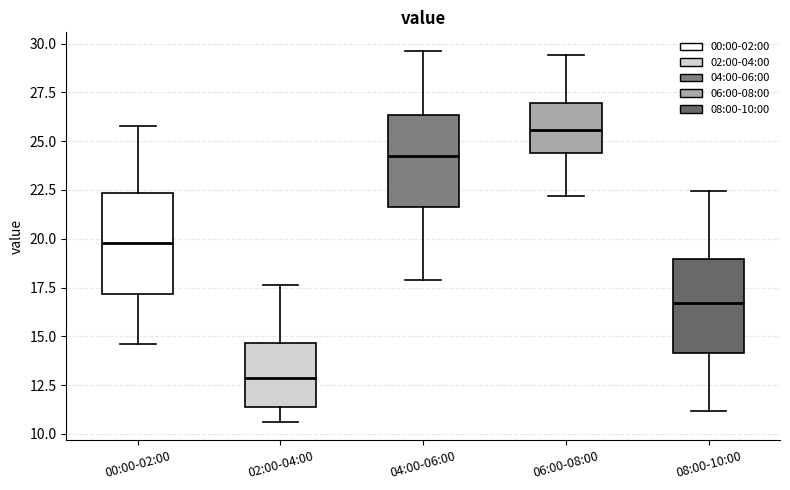

Reading left to right, read every box against the y-axis: the position of its median line, the range the box covers, and the ends of its whiskers. The values are not printed on the chart, so give them approximately, as read against the axis.

00:00-02:00: median 20.0, box 17.0 to 22.5, whiskers 14.5 to 26.0
02:00-04:00: median 13.0, box 11.5 to 14.5, whiskers 10.5 to 17.5
04:00-06:00: median 24.5, box 21.5 to 26.5, whiskers 18.0 to 29.5
06:00-08:00: median 25.5, box 24.5 to 27.0, whiskers 22.0 to 29.5
08:00-10:00: median 16.5, box 14.0 to 19.0, whiskers 11.0 to 22.5